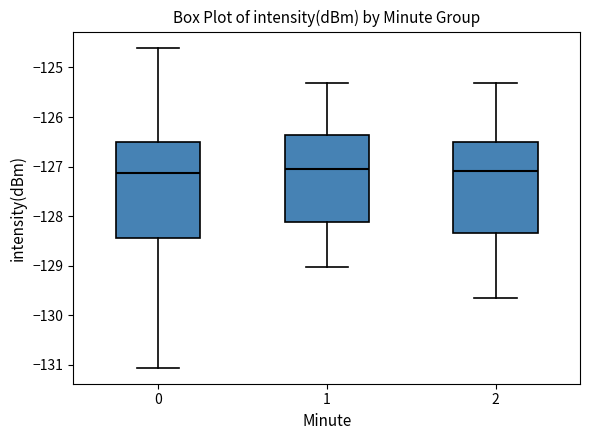

Where does the upper whisker of the box at x = 2 end on the y-axis? The values are not printed on the chart, so give them approximately, as read against the axis.

-125.3